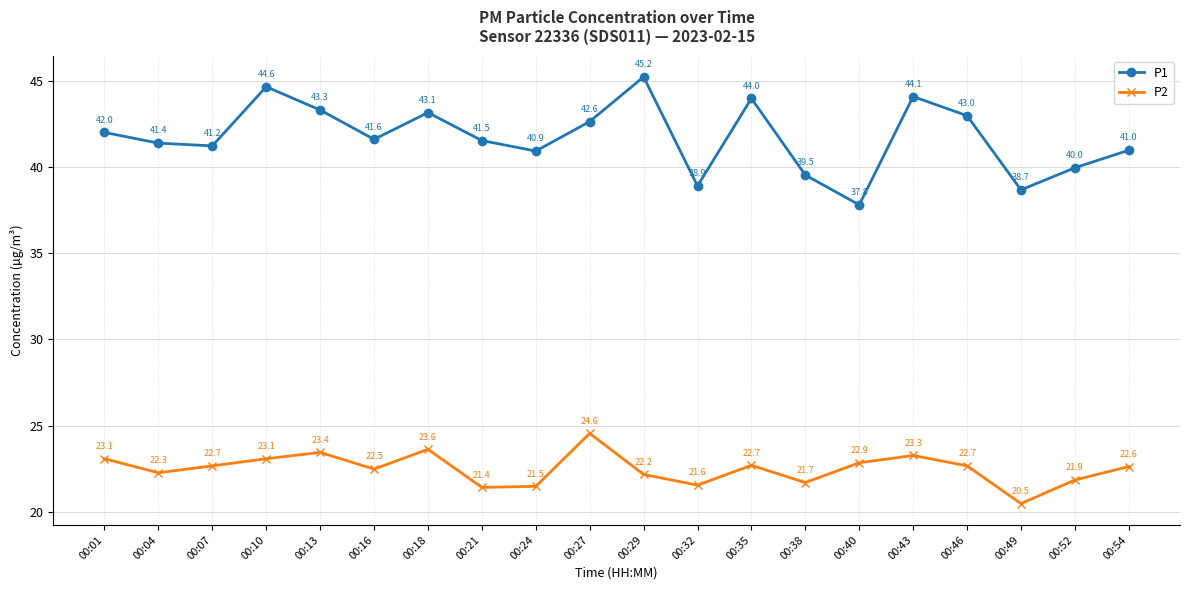

True or false: P1 has a value of 43.0 at 00:46.

True